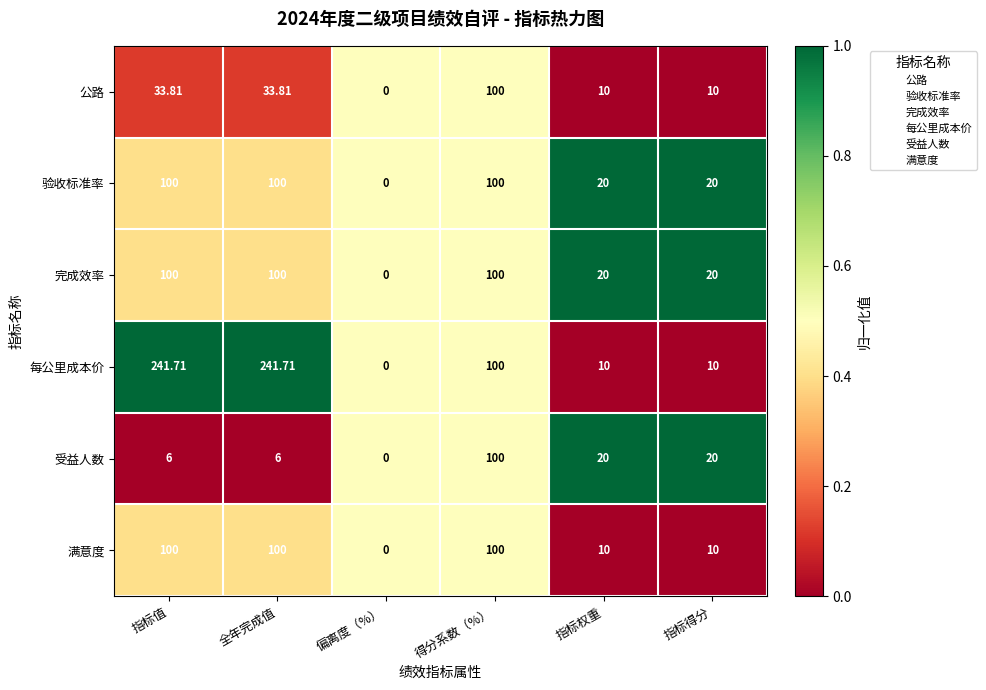

What is the total value across all series at 指标得分?

90.0